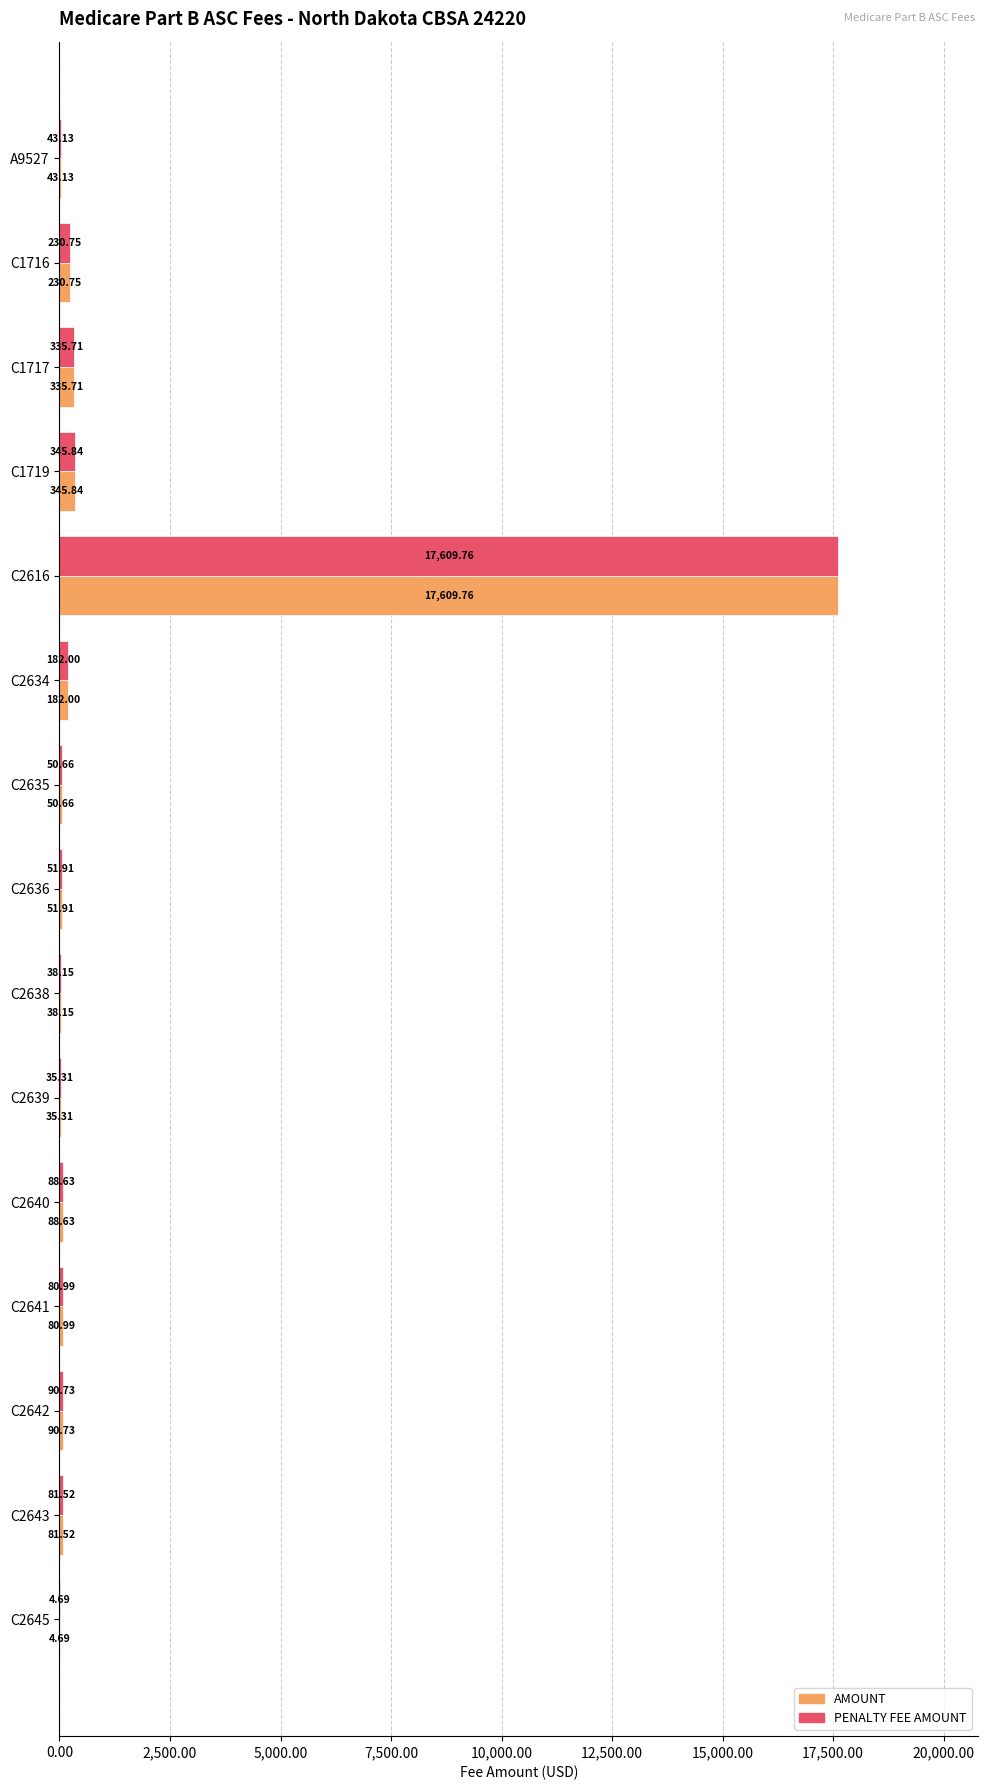

What is the sum of the AMOUNT values at C1717 and C2635?

386.4